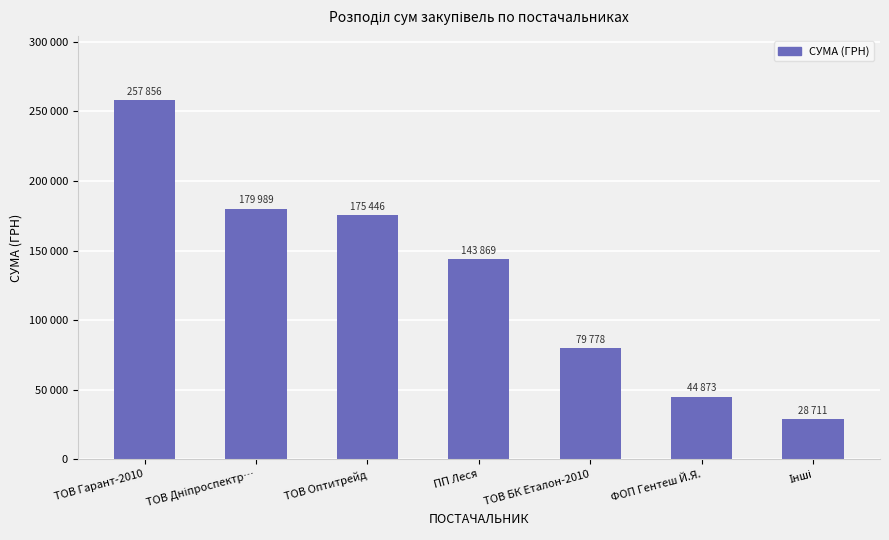

Does the chart contain any negative values?

No